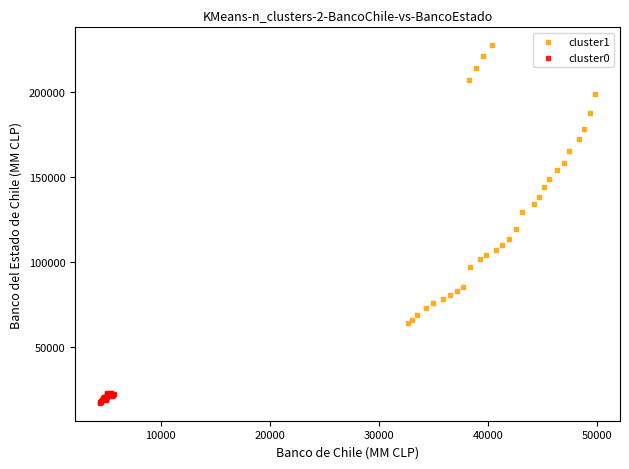

What are all the series names shown in the legend?

cluster1, cluster0